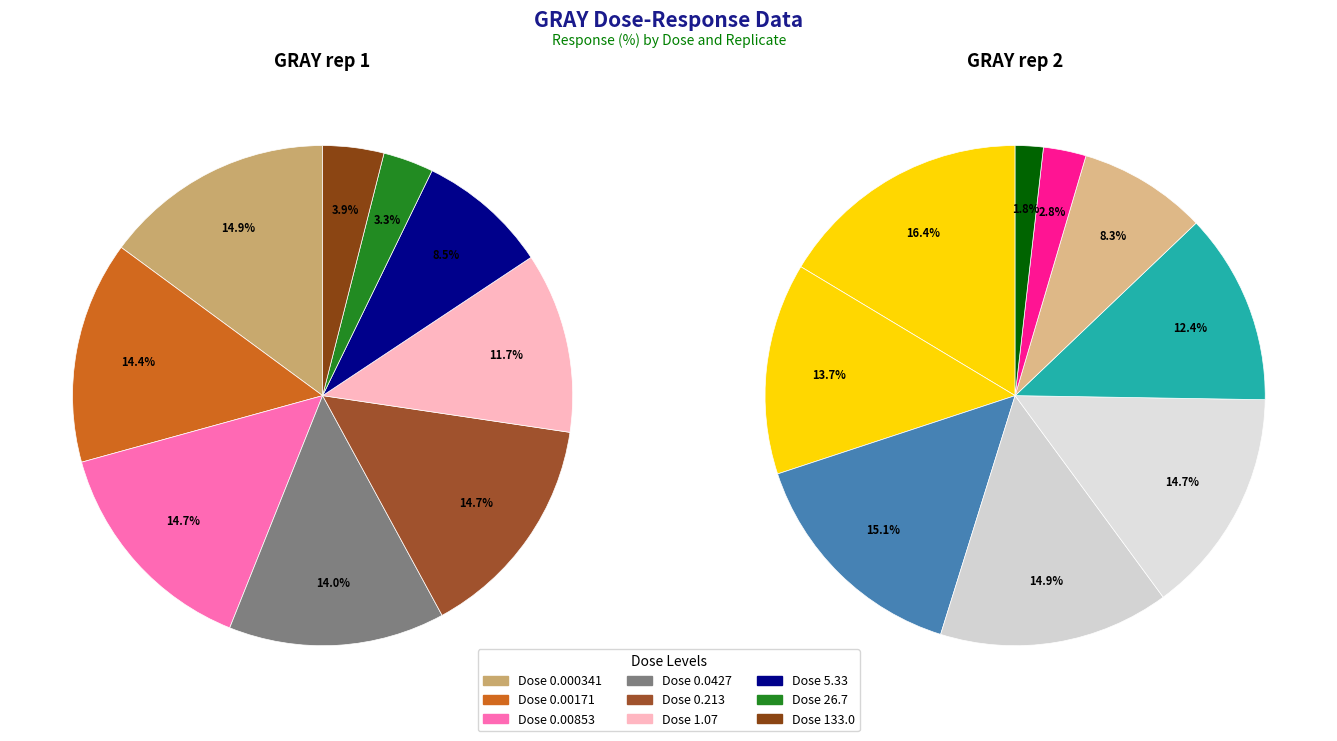

Do GRAY rep 1
0.0427 and GRAY rep 1
26.7 together represent more than half of the pie?

No